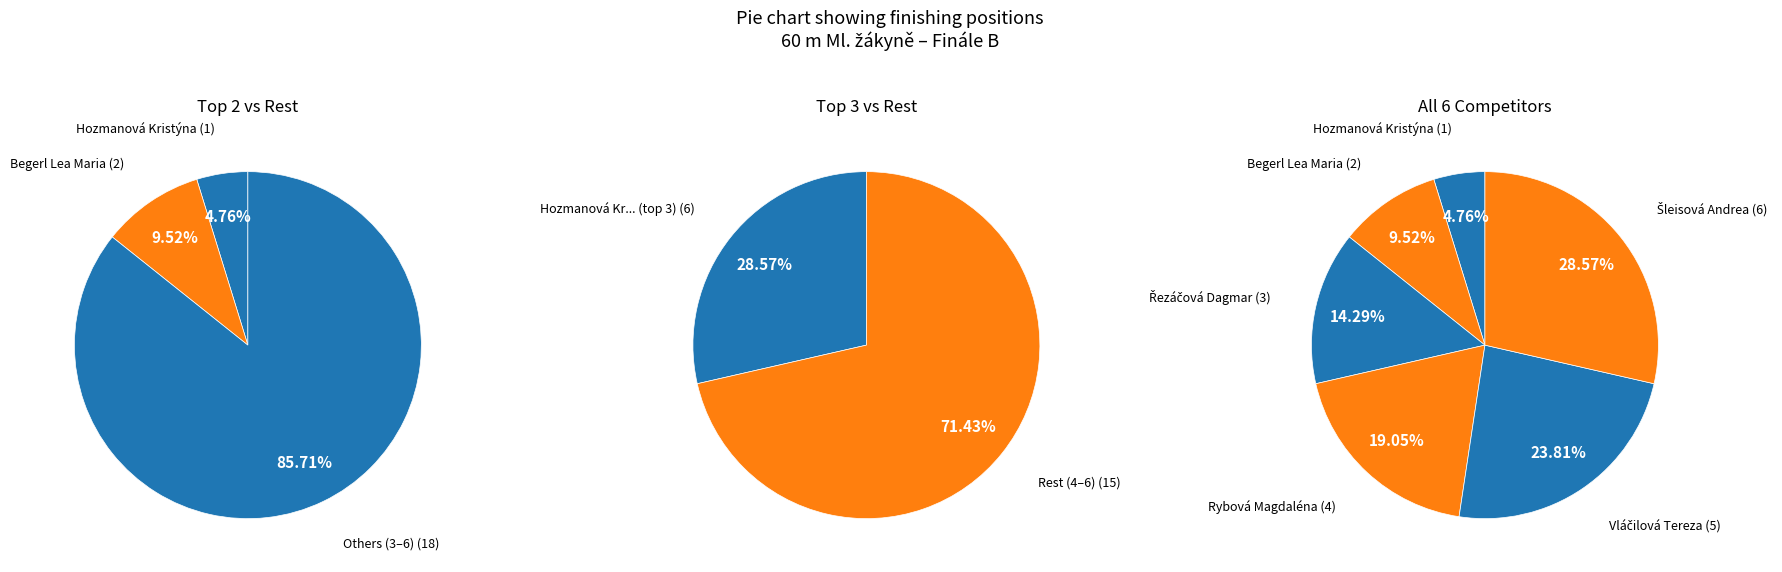

What is the ratio of the value at Vláčilová Tereza to the value at Šleisová Andrea?

0.8